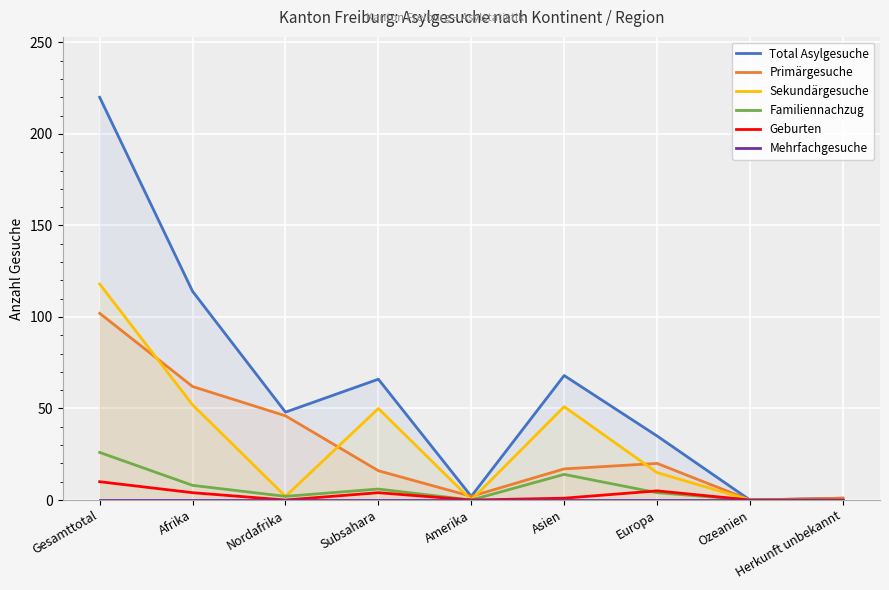

What is the difference between the Total Asylgesuche values at Herkunft unbekannt and Ozeanien?

1